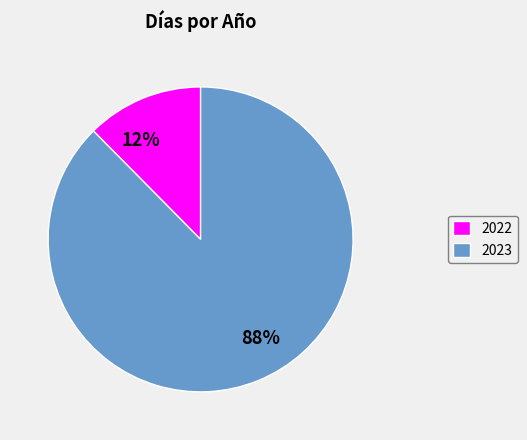

To the nearest percent, what is the combined percentage of 2022 and 2023?

100%